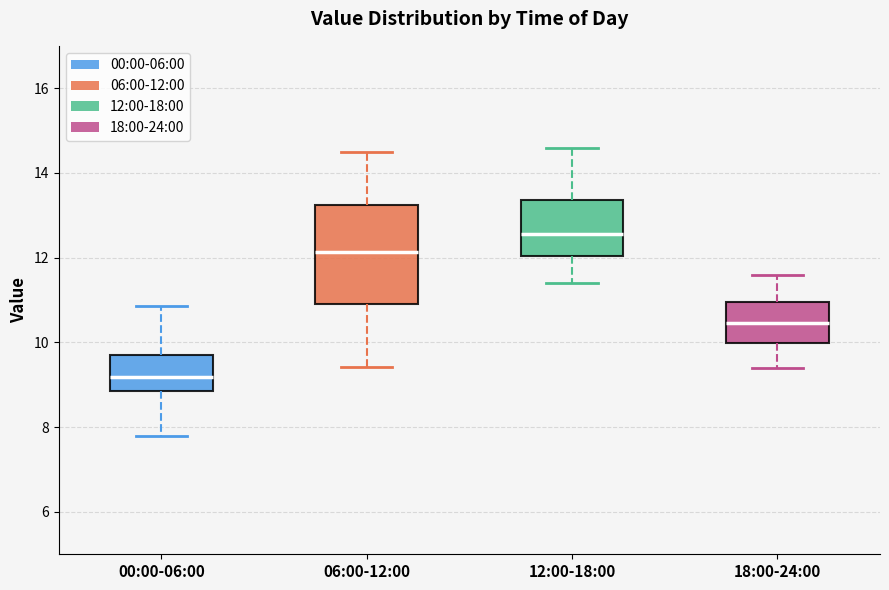

Where is the lower edge of the box for 06:00-12:00 on the y-axis? The values are not printed on the chart, so give them approximately, as read against the axis.

11.0